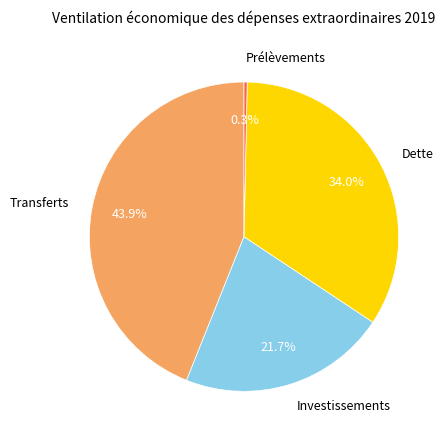

To the nearest percent, what is the average slice percentage?

25%